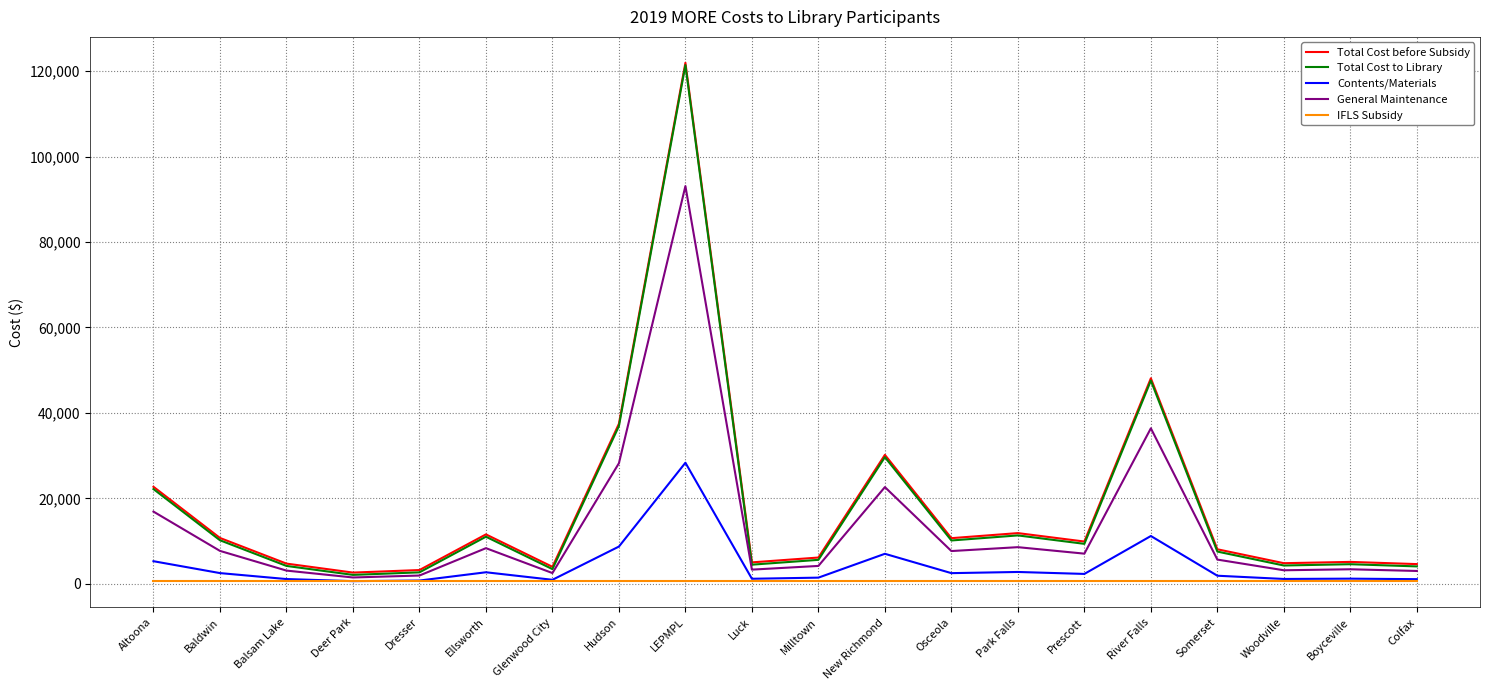

What position from the right is Ellsworth?

15